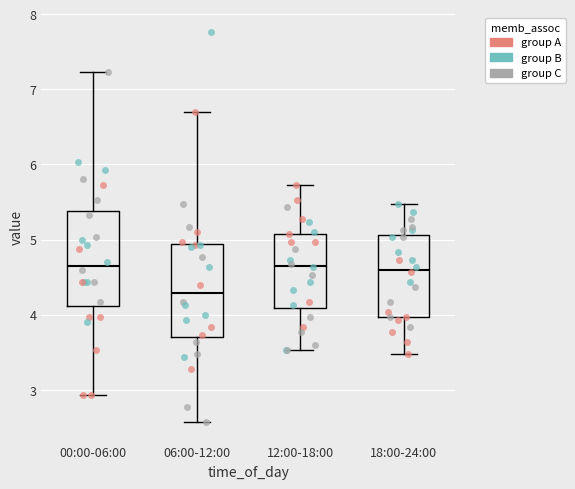

Reading left to right, read every box against the y-axis: the position of its median line, the range the box covers, and the ends of its whiskers. The values are not printed on the chart, so give them approximately, as read against the axis.

00:00-06:00: median 4.7, box 4.1 to 5.4, whiskers 2.9 to 7.2
06:00-12:00: median 4.3, box 3.7 to 4.9, whiskers 2.6 to 6.7
12:00-18:00: median 4.7, box 4.1 to 5.1, whiskers 3.5 to 5.7
18:00-24:00: median 4.6, box 4.0 to 5.1, whiskers 3.5 to 5.5